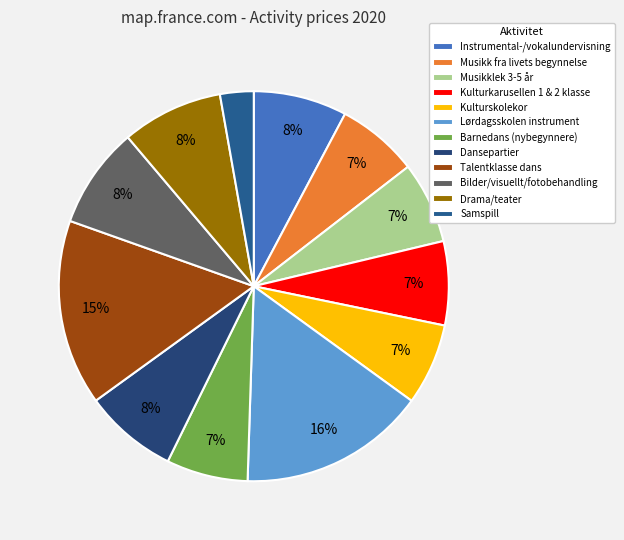

How many slices are in this pie chart?

12